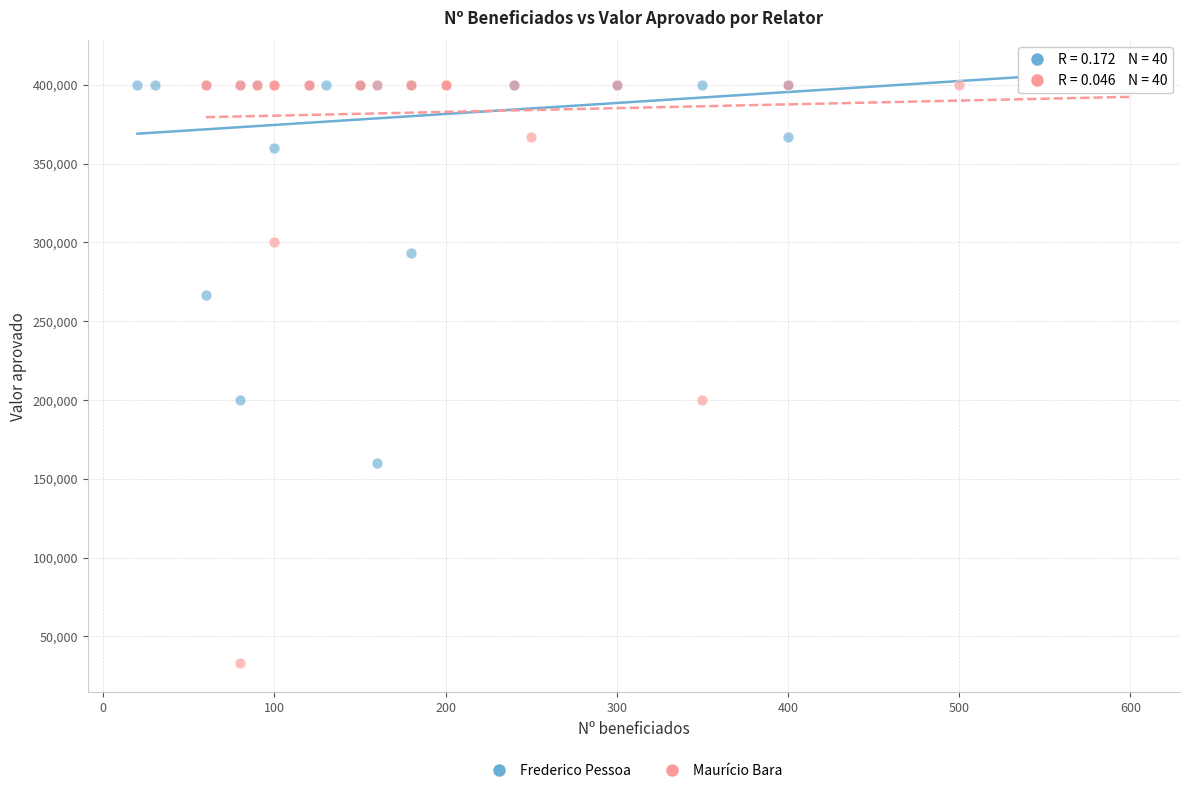

Which series has the widest spread of Y values?

Maurício Bara